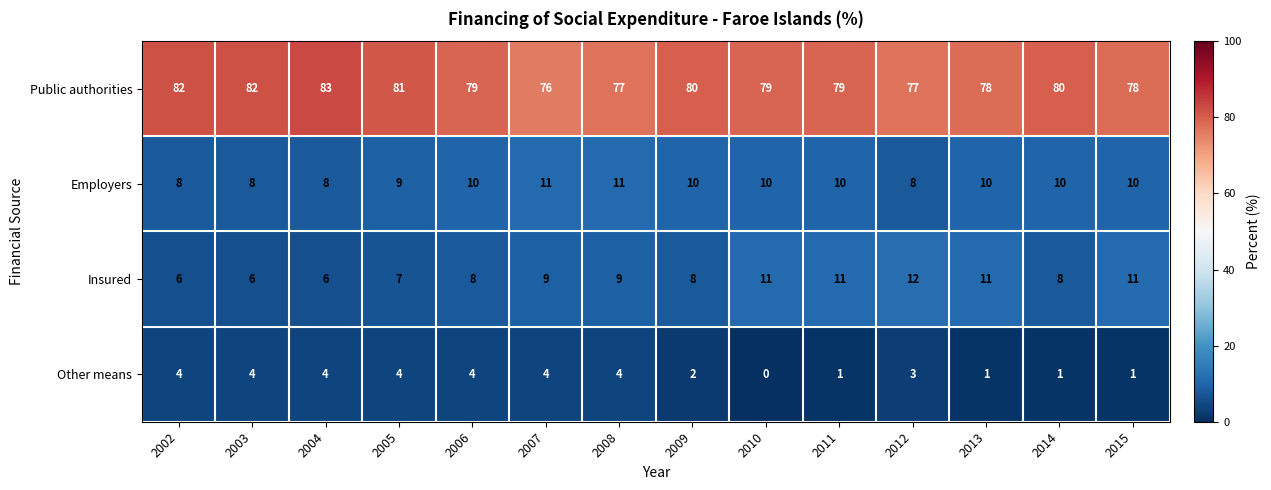

What is the difference between the highest and lowest values at 2006?

75